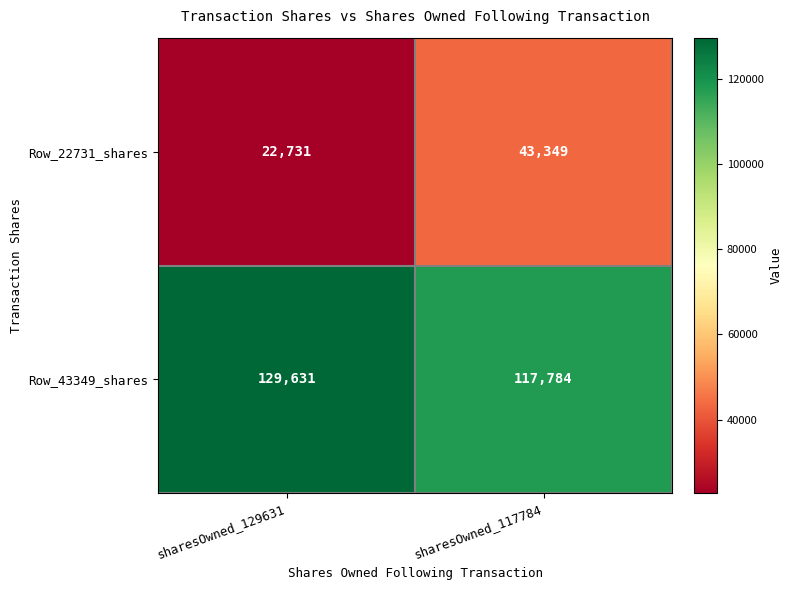

Rank the categories by Row_22731_shares value from lowest to highest.

sharesOwned_129631, sharesOwned_117784